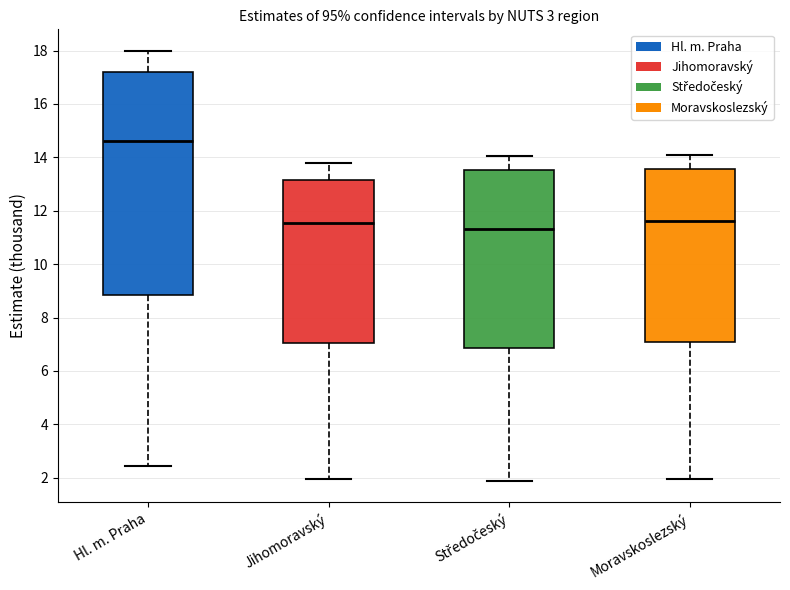

Reading left to right, transcribe this box plot: for each box, give where its median line is, the range the box spans, and where its two whiskers end, as read against the y-axis. The values are not printed on the chart, so give them approximately, as read against the axis.

Hl. m. Praha: median 14.6, box 8.8 to 17.2, whiskers 2.4 to 18.0
Jihomoravský: median 11.6, box 7.0 to 13.2, whiskers 2.0 to 13.8
Středočeský: median 11.4, box 6.8 to 13.6, whiskers 1.8 to 14.0
Moravskoslezský: median 11.6, box 7.0 to 13.6, whiskers 2.0 to 14.0